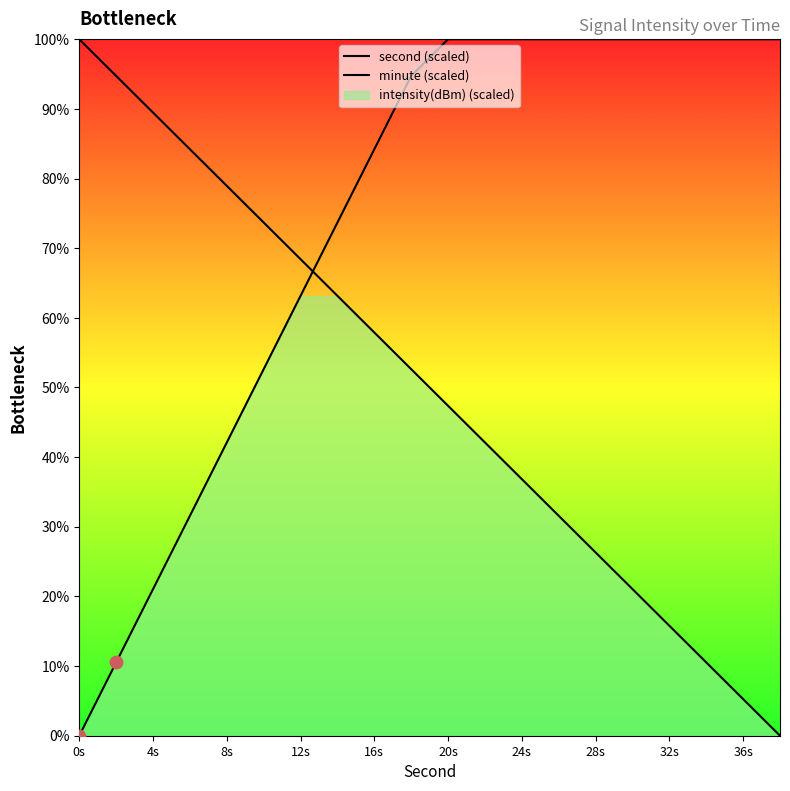

Which series has the largest Y range (max minus min)?

second (scaled)